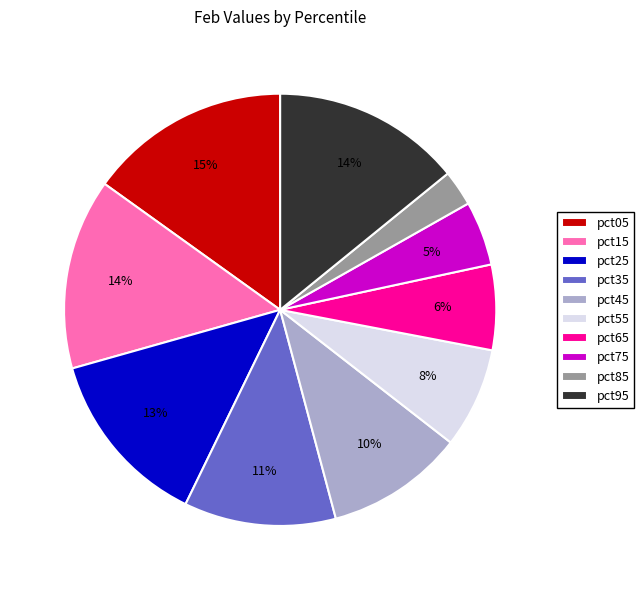

How many segments does this pie chart have?

10